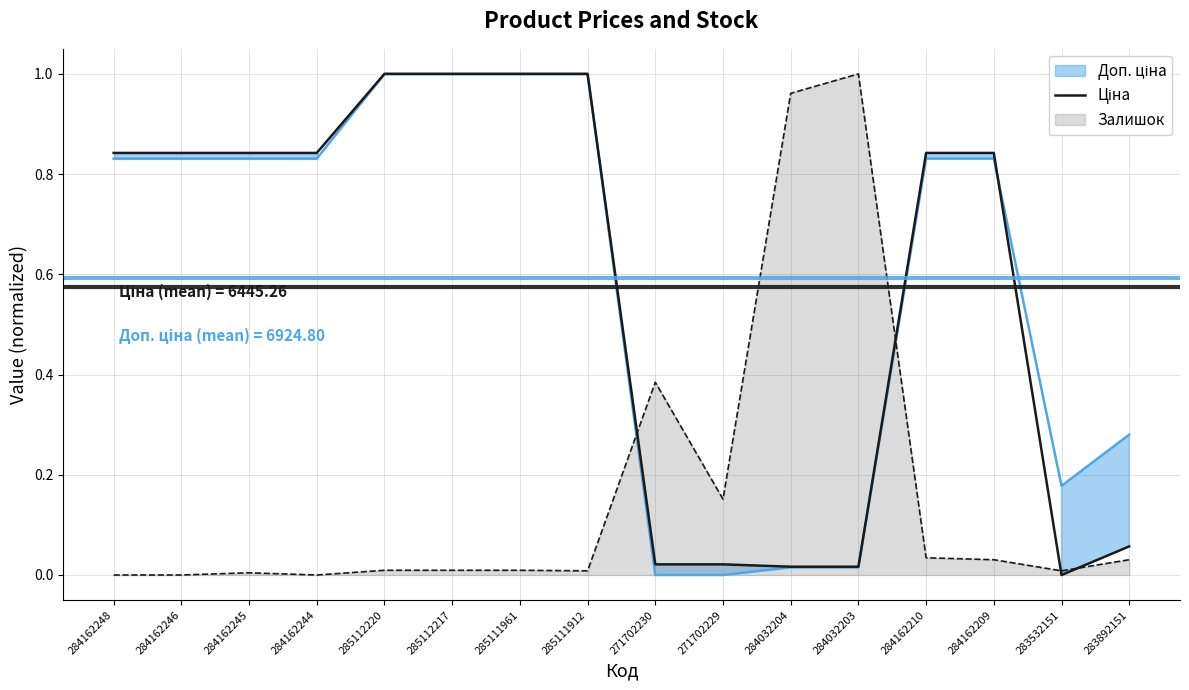

True or false: Залишок has a value of 0.1 at 284162210.

False